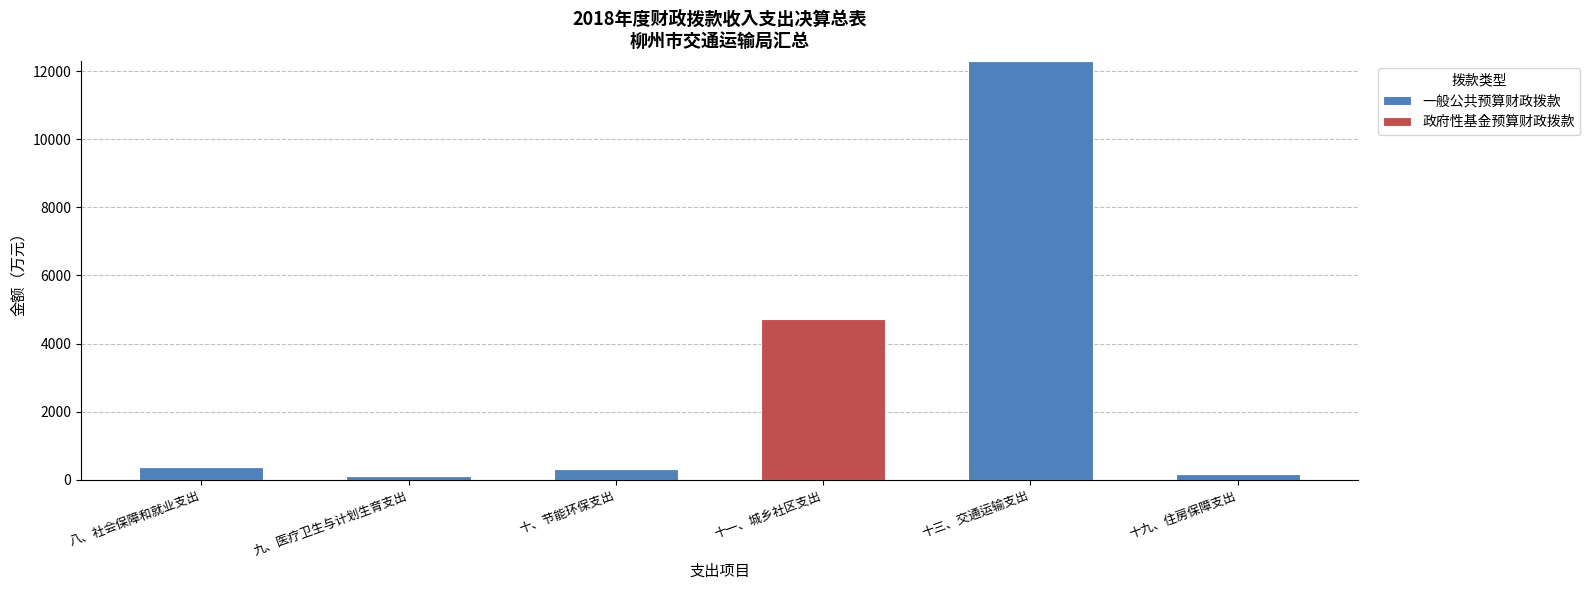

The 一般公共预算财政拨款 series shows -4711.6 at 十一、城乡社区支出. True or false?

False